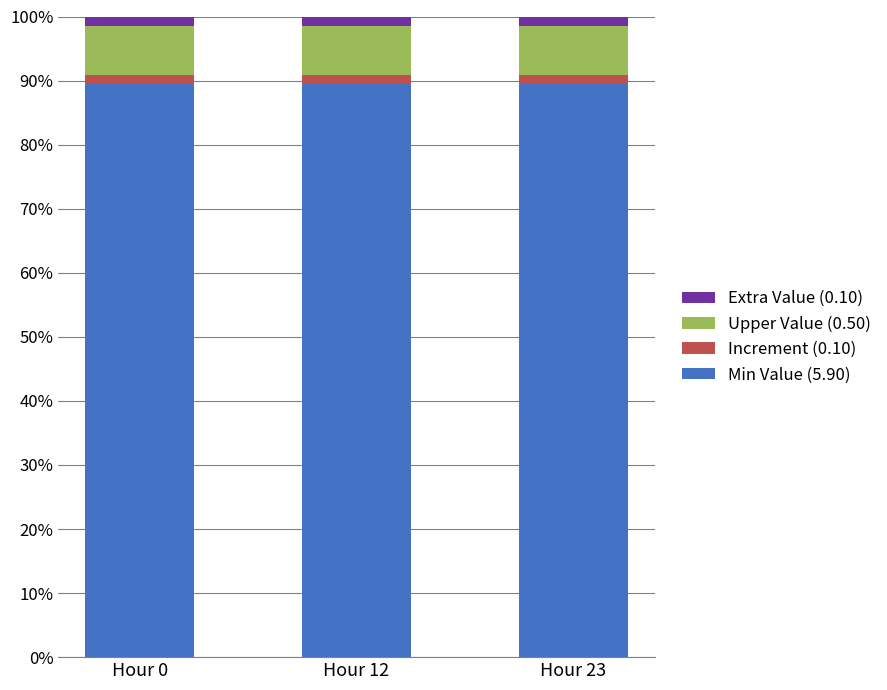

How many categories are shown in the chart?

3